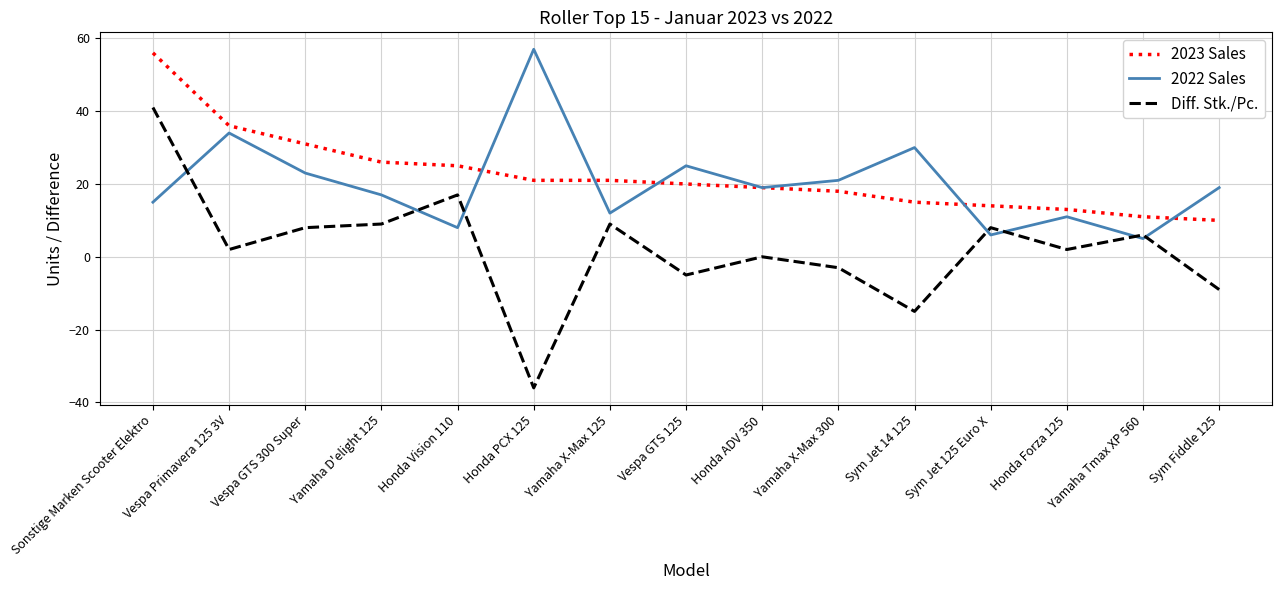

After their last crossing, which series has the higher values: 2022 Sales or 2023 Sales?

2022 Sales